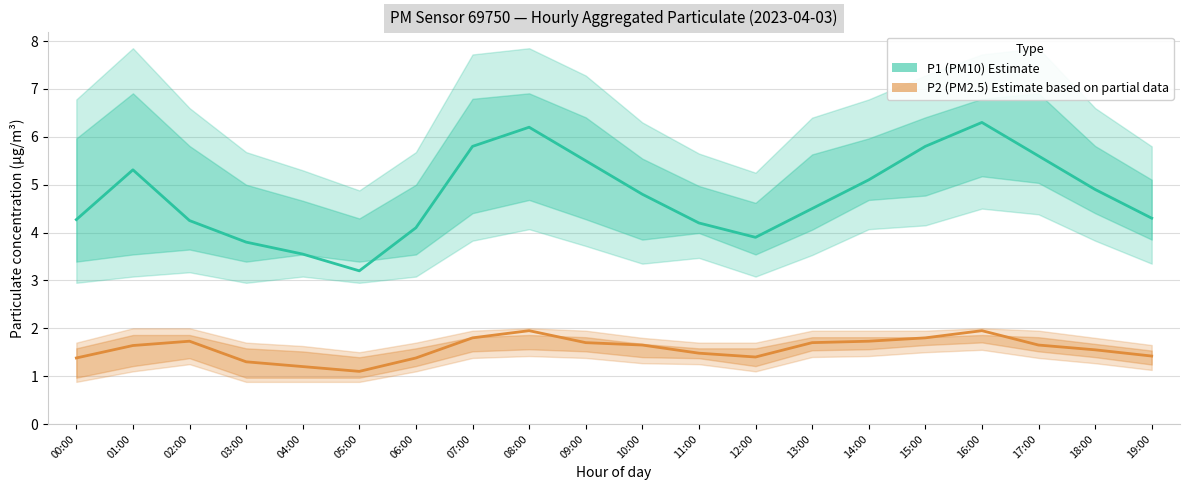

Which category has the highest value across all series?

16:00